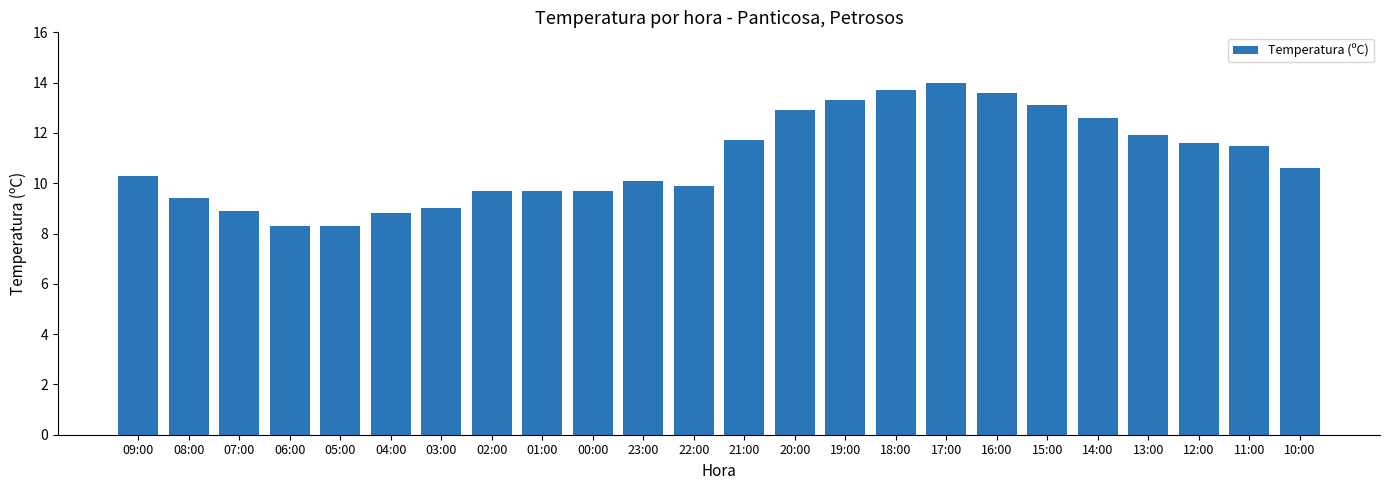

What is the label of the 16th bar from the left?

18:00